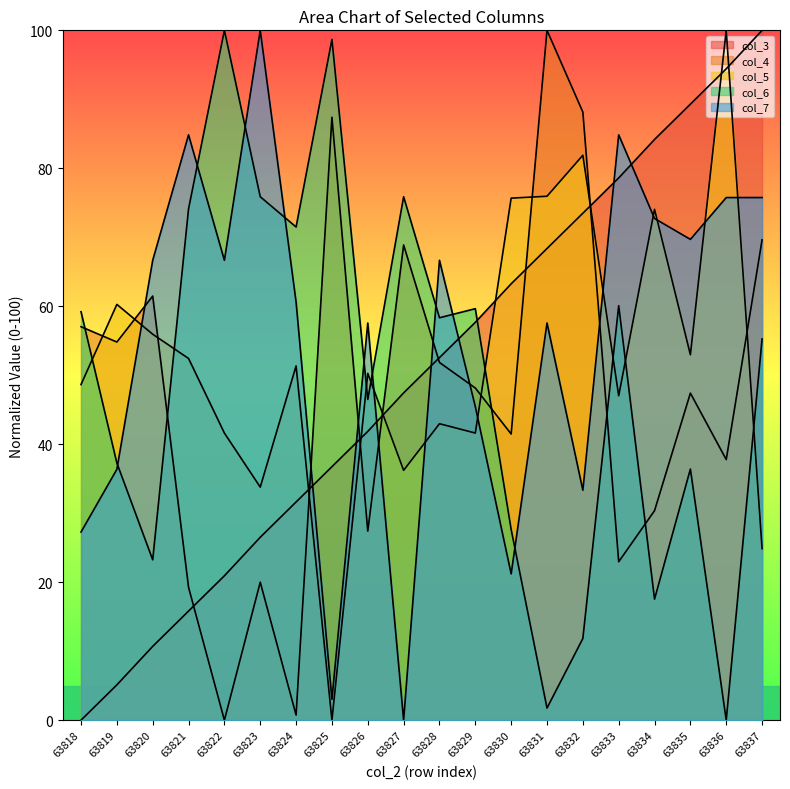

How many distinct data groups are displayed?

5